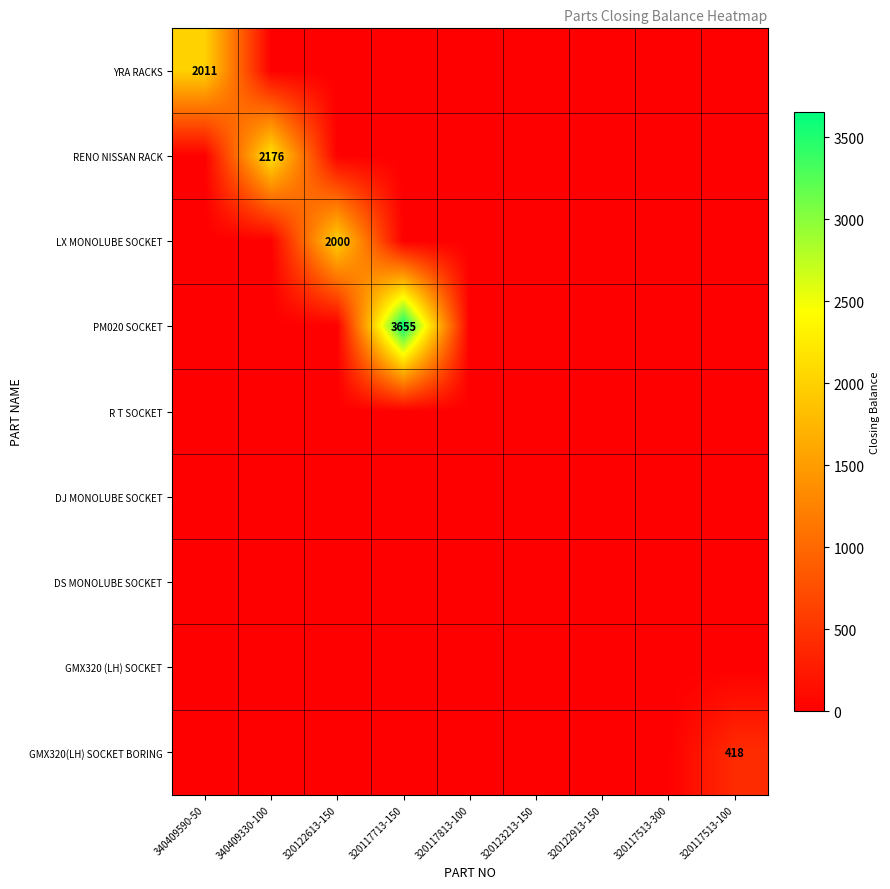

Which series changed the most between 320122613-150 and 320122913-150?

LX MONOLUBE SOCKET